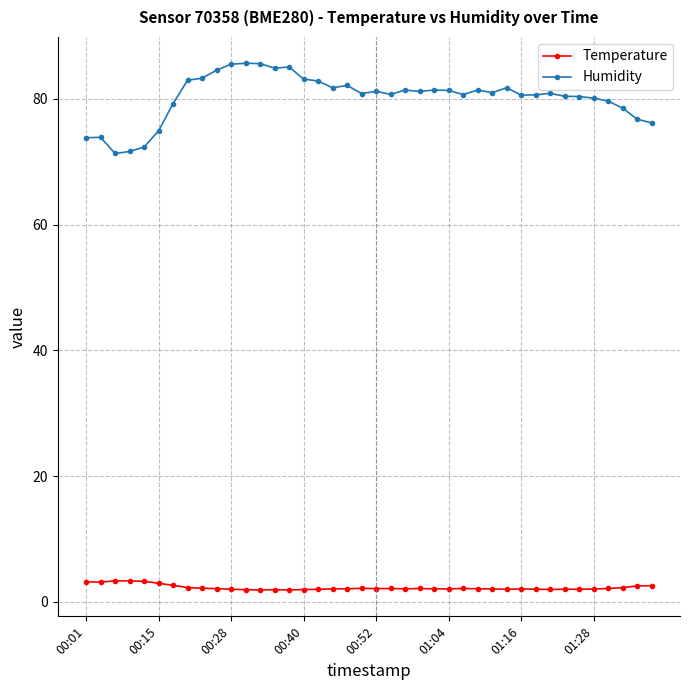

True or false: Humidity has more than 0 points higher than both neighbors.

True